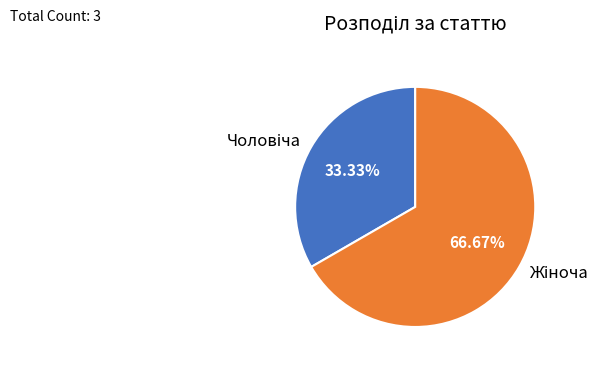

Is there a majority slice in this chart?

Yes